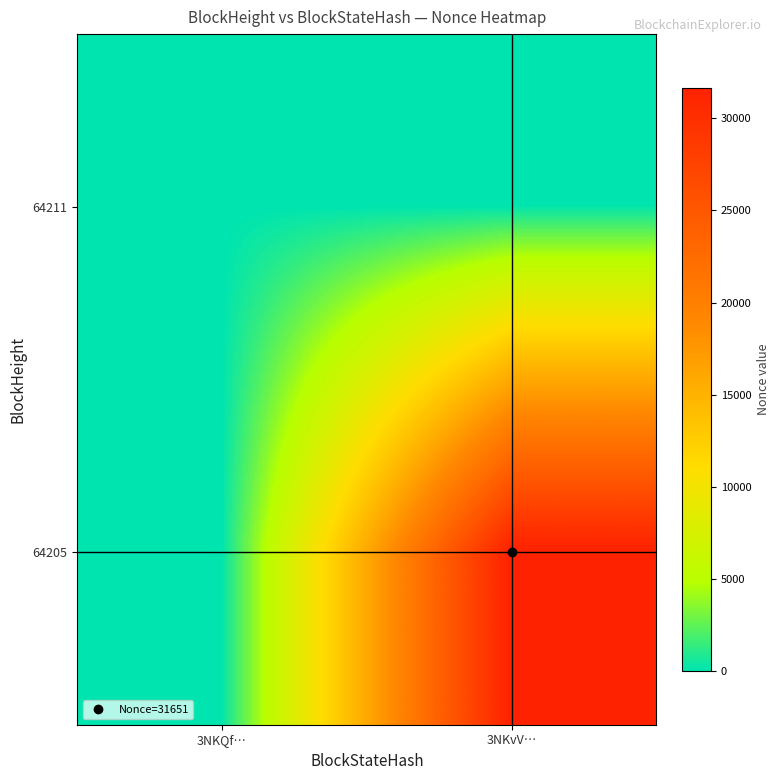

How many categories are shown in the chart?

2